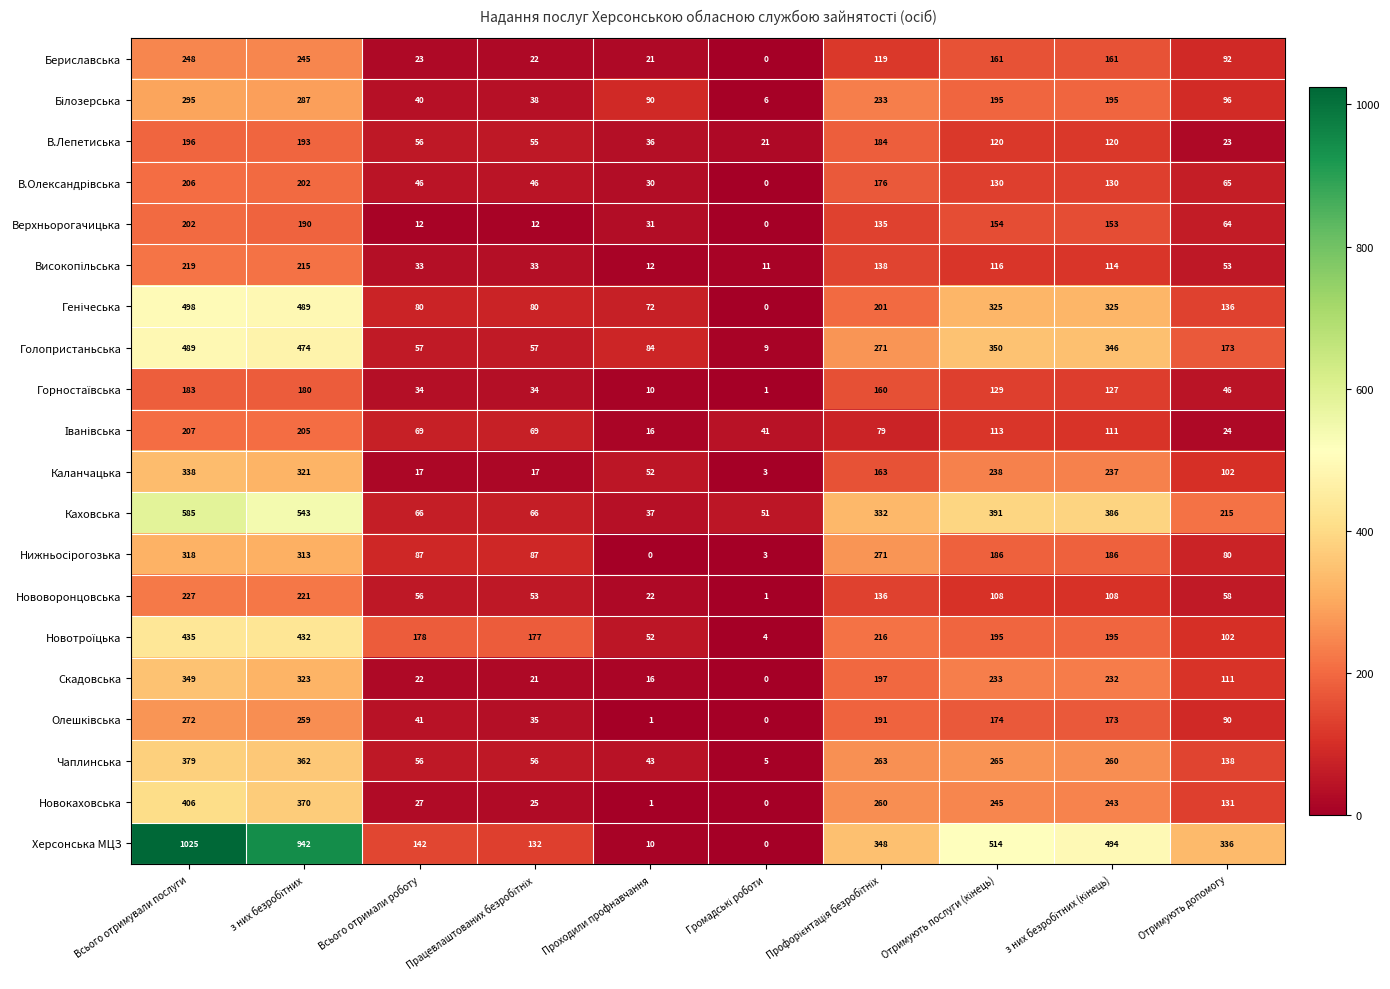

How many data points does each series have?

10